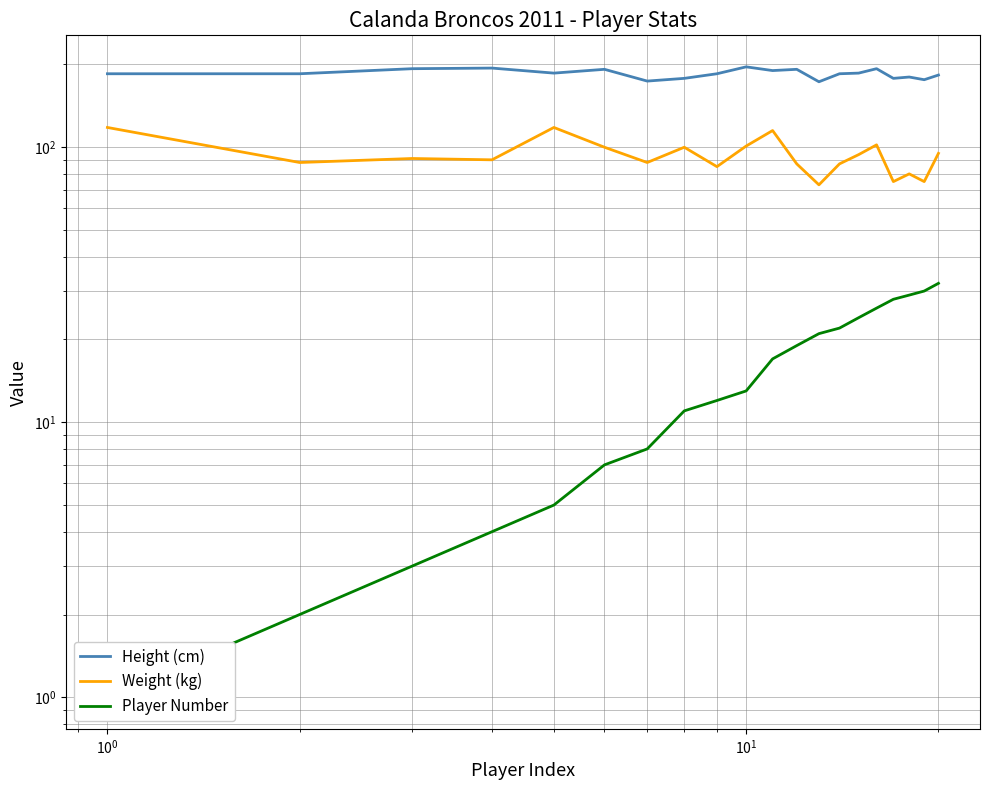

Rank the series by their average value, from highest to lowest.

Height (cm), Weight (kg), Player Number